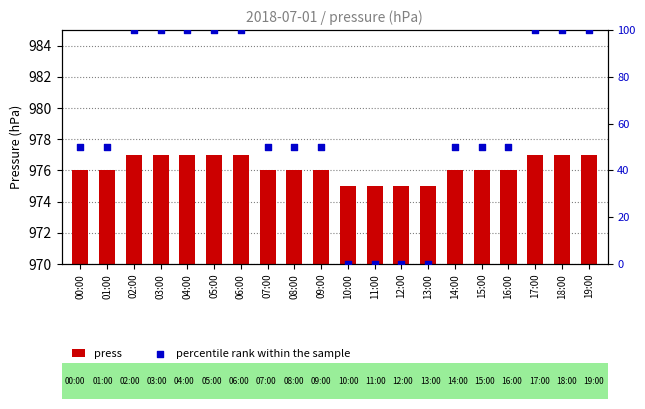

Which series contains the lowest Y value?

percentile rank within the sample